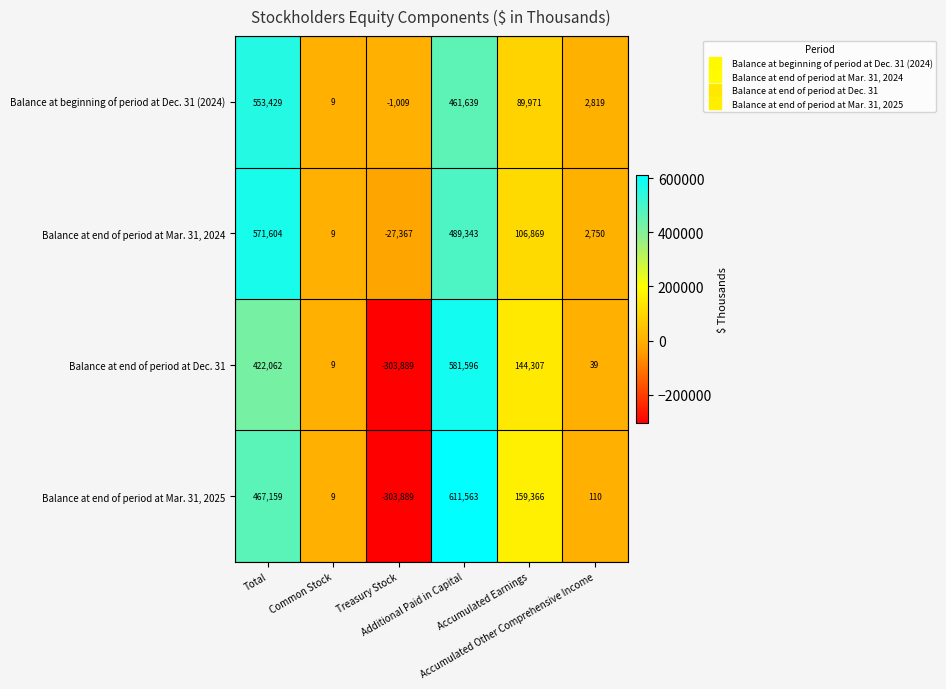

What is the sum of all Balance at end of period at Mar. 31, 2025 values?

934318